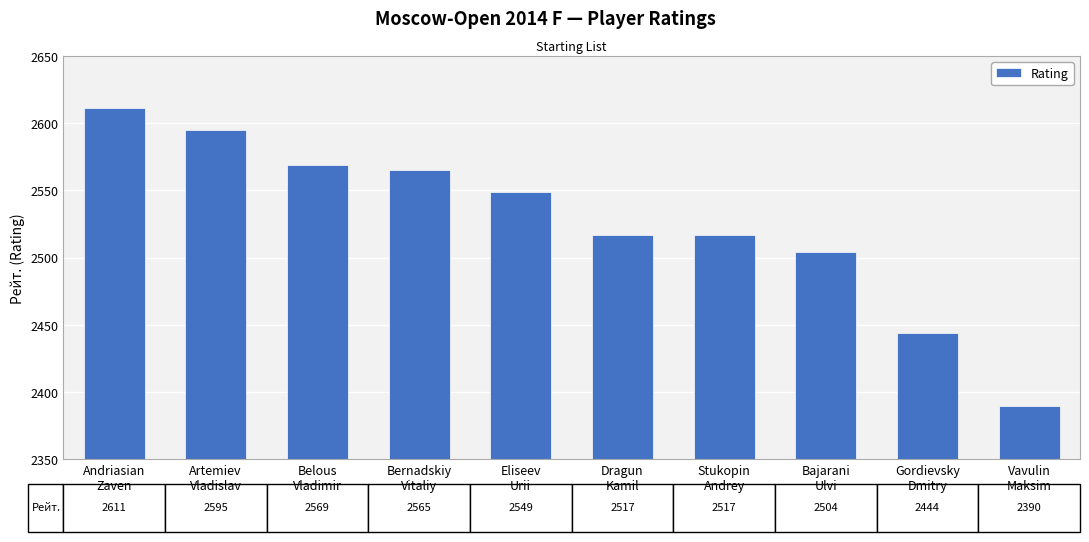

Where is the data nearest to the value 2500?

Bajarani
Ulvi